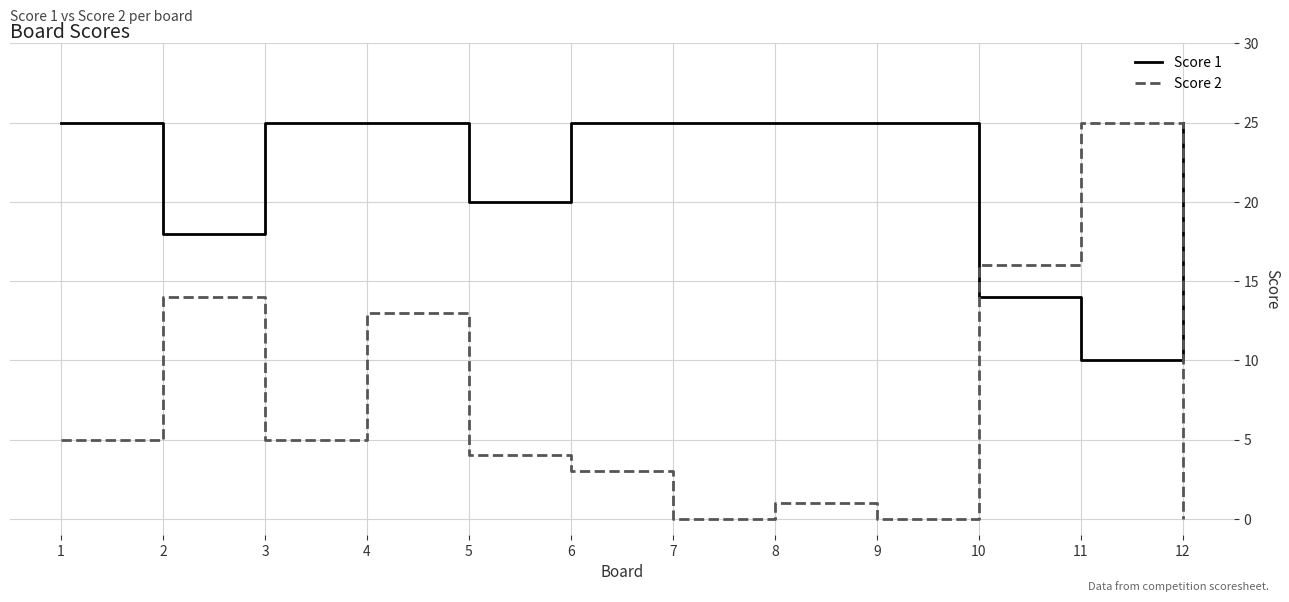

Rank the series at 9 from highest to lowest value.

Score 1, Score 2